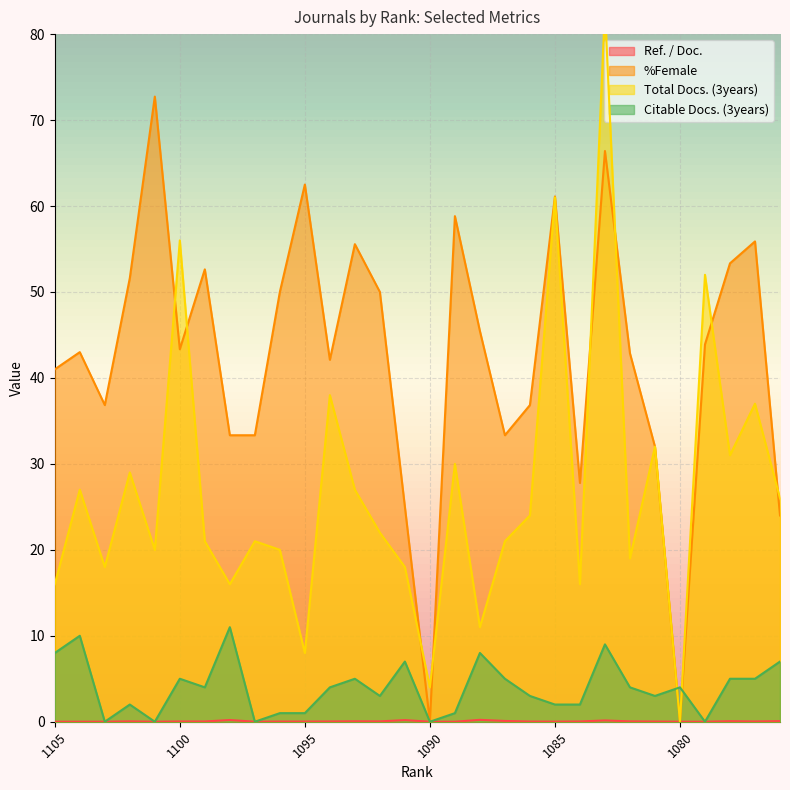

Where is the first local minimum for Total Docs. (3years)?

1103